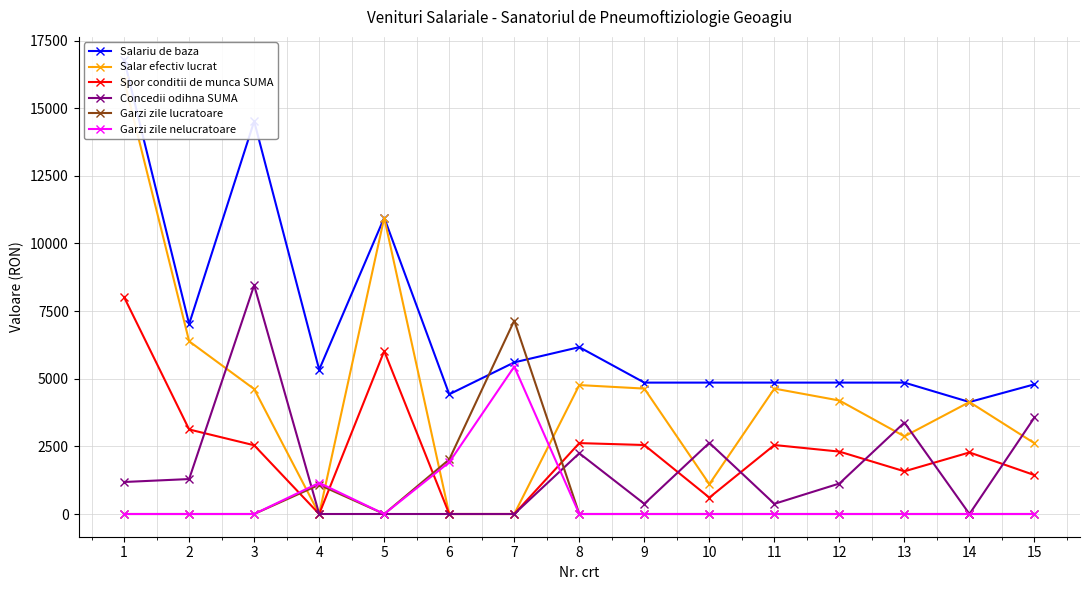

The value of Garzi zile nelucratoare at 1 is 3643. True or false?

False